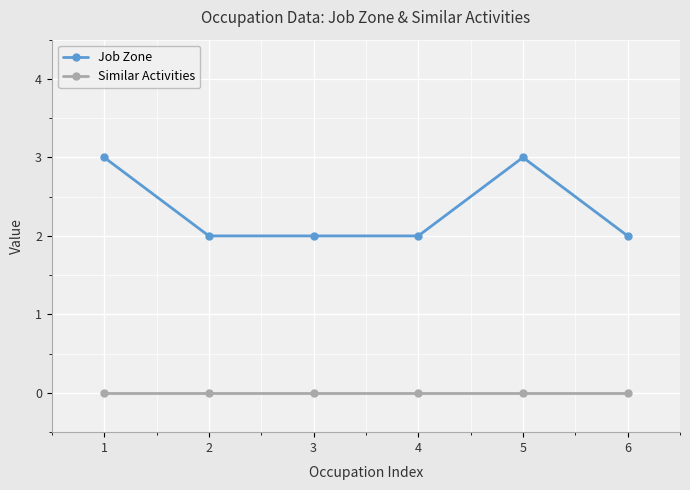

What is the sum of the Job Zone values at 3 and 6?

4